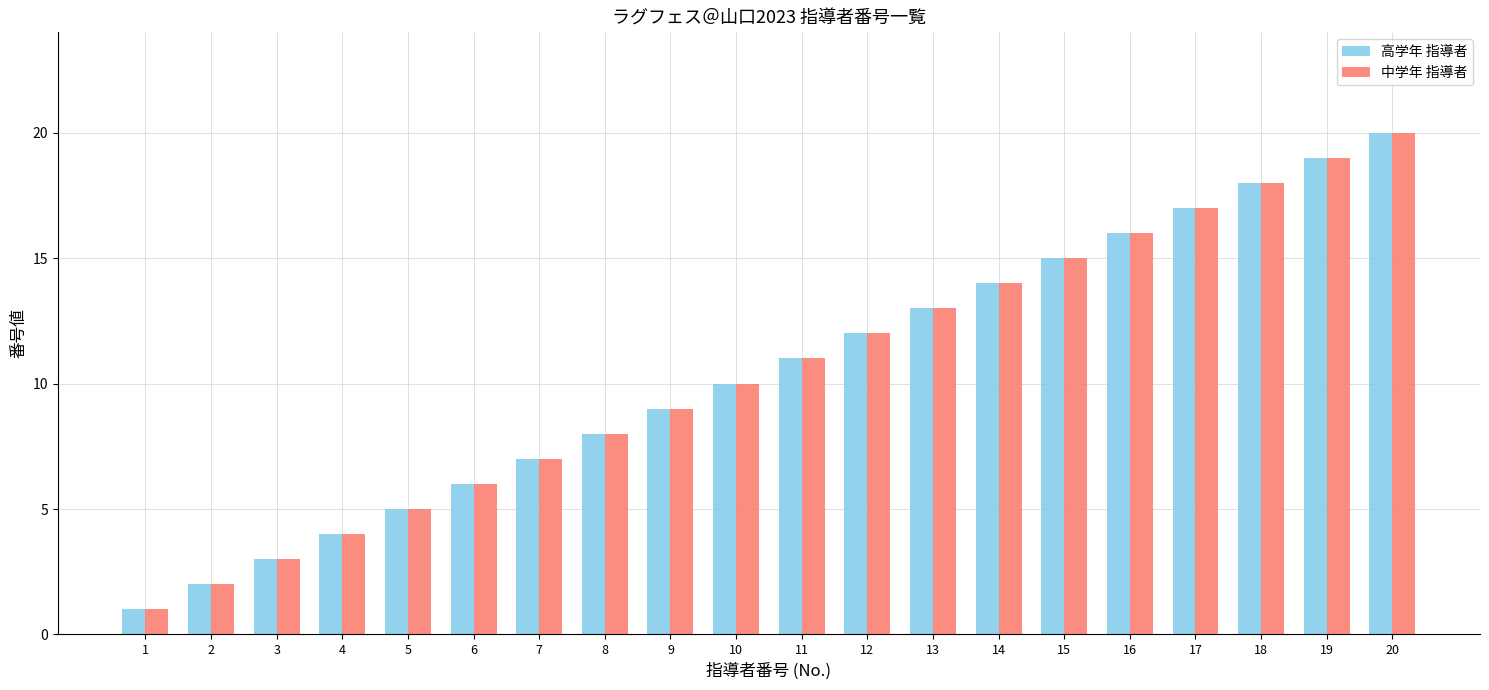

What is the difference between the 中学年 指導者 values at 5 and 12?

7